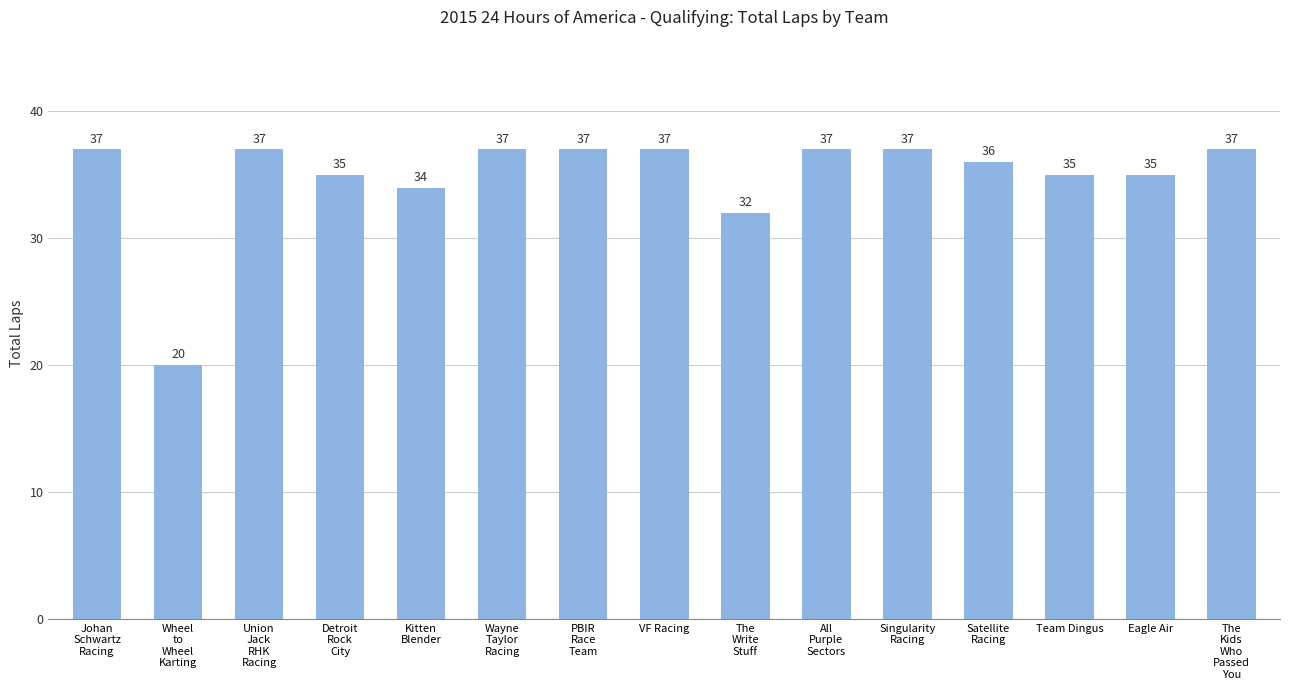

Reading right to left, extract all data points from this chart.

The
Kids
Who
Passed
You=37	Eagle Air=35	Team Dingus=35	Satellite
Racing=36	Singularity
Racing=37	All
Purple
Sectors=37	The
Write
Stuff=32	VF Racing=37	PBIR
Race
Team=37	Wayne
Taylor
Racing=37	Kitten
Blender=34	Detroit
Rock
City=35	Union
Jack
RHK
Racing=37	Wheel
to
Wheel
Karting=20	Johan
Schwartz
Racing=37